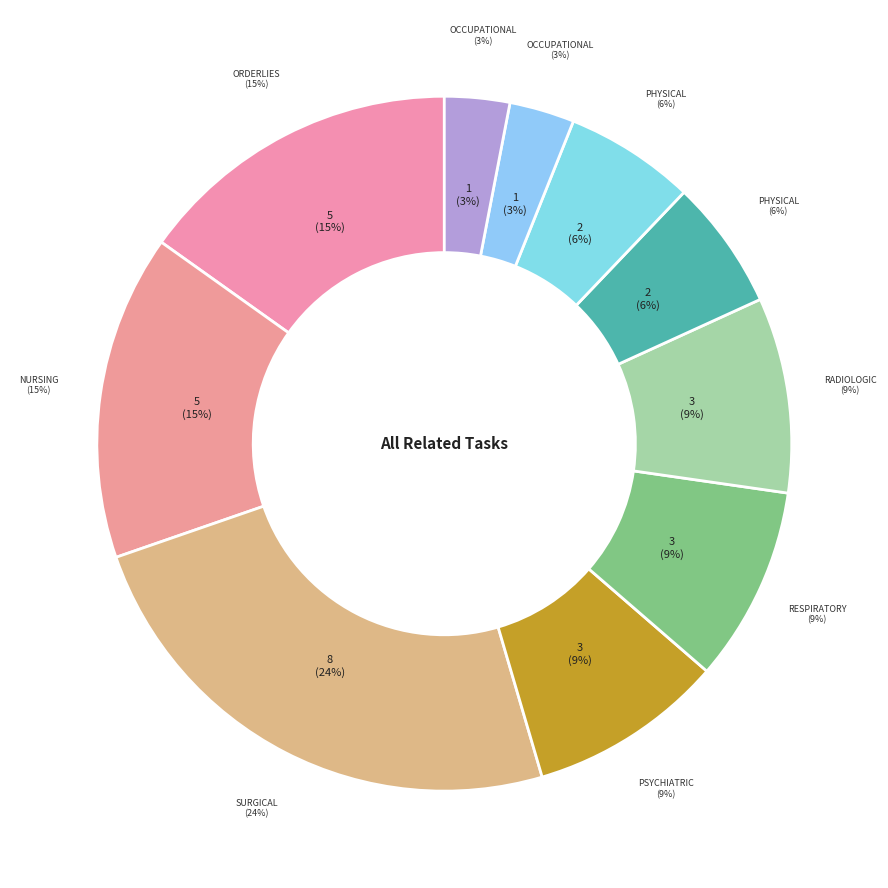

Does Occupational Therapy Assistants represent more than half of the total?

No